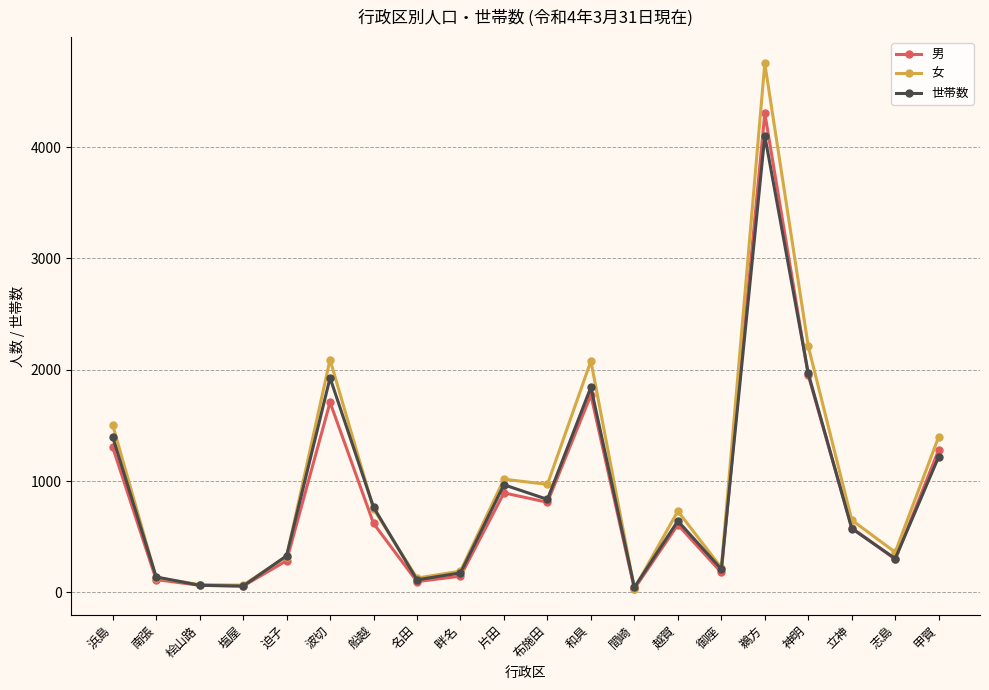

How many data points in 女 are less than 729?

10